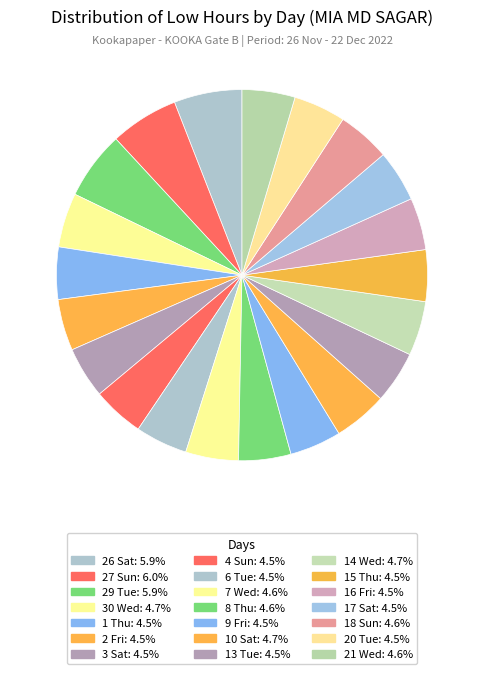

Which slice is the largest?

27 Sun